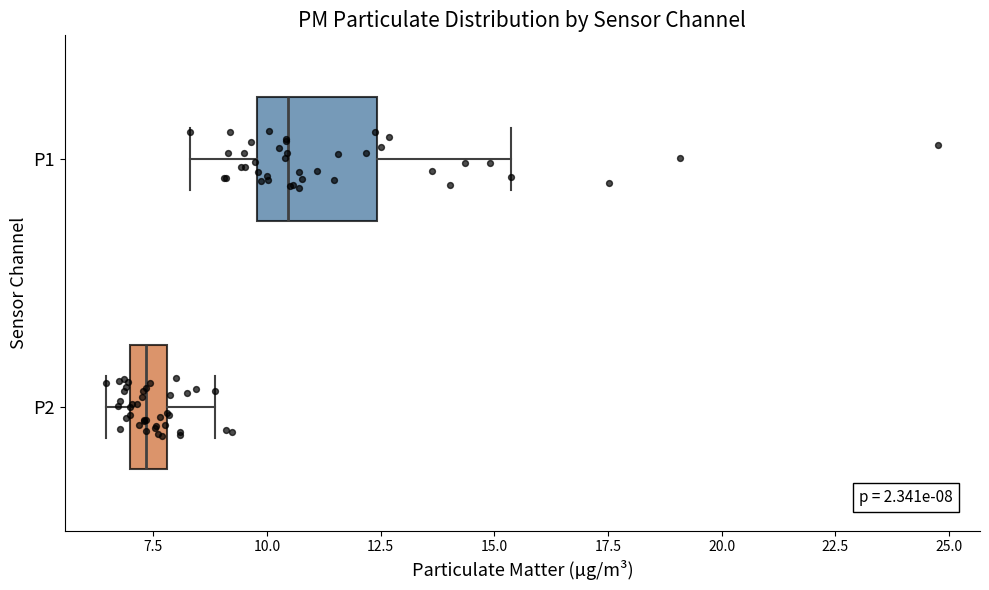

Which box is the widest, from its left edge to its right edge?

P1